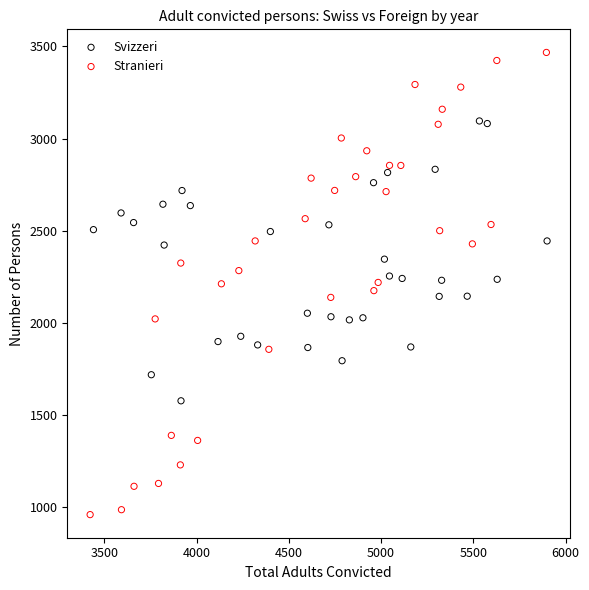

Which series has the largest Y range (max minus min)?

Stranieri